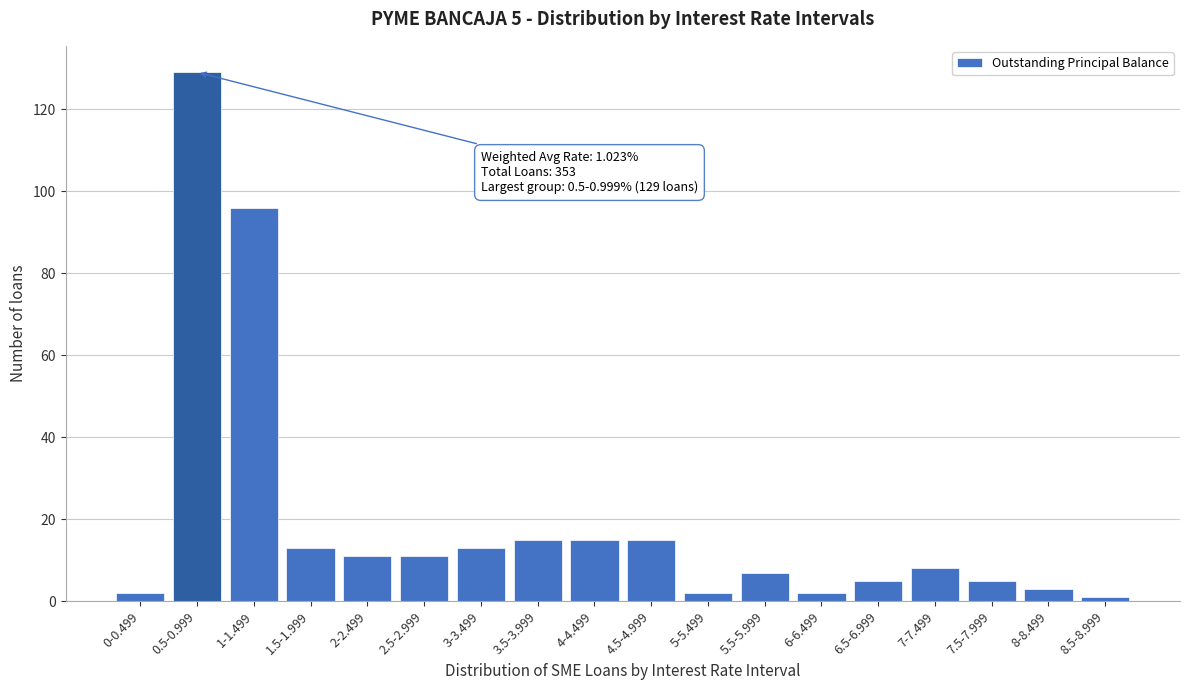

Reading right to left, transcribe all the data shown in this chart.

8.5-8.999=1	8-8.499=3	7.5-7.999=5	7-7.499=8	6.5-6.999=5	6-6.499=2	5.5-5.999=7	5-5.499=2	4.5-4.999=15	4-4.499=15	3.5-3.999=15	3-3.499=13	2.5-2.999=11	2-2.499=11	1.5-1.999=13	1-1.499=96	0.5-0.999=129	0-0.499=2